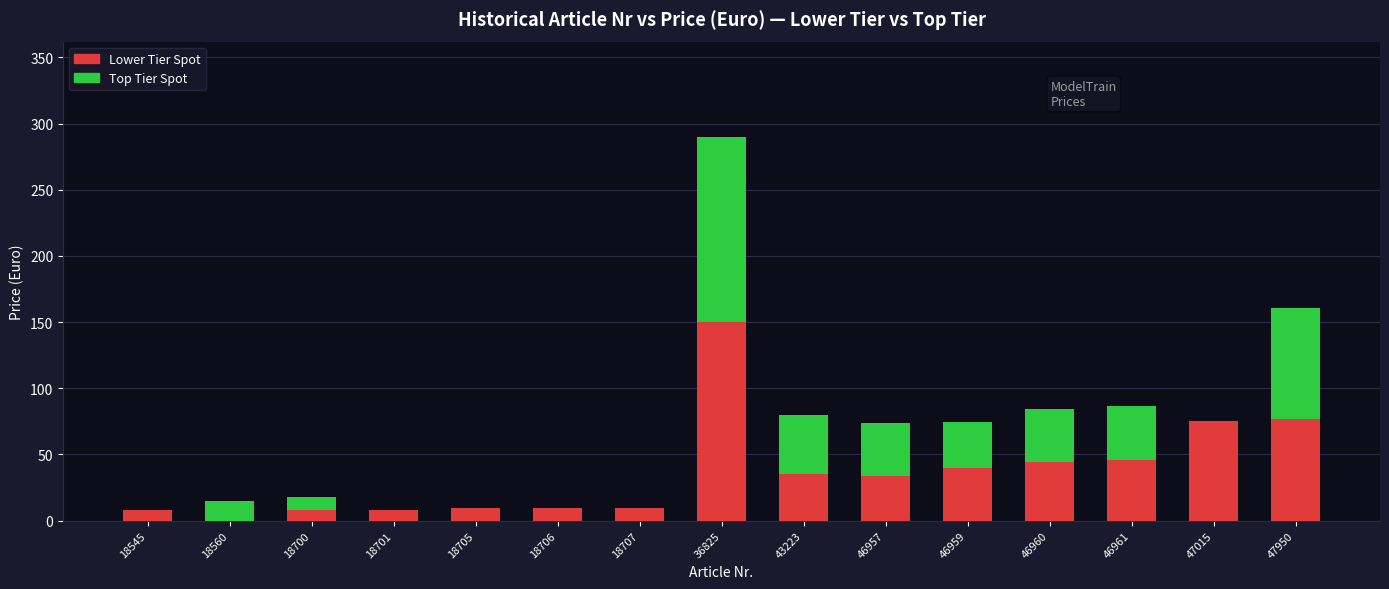

How many values in Lower Tier Spot are above zero?

14